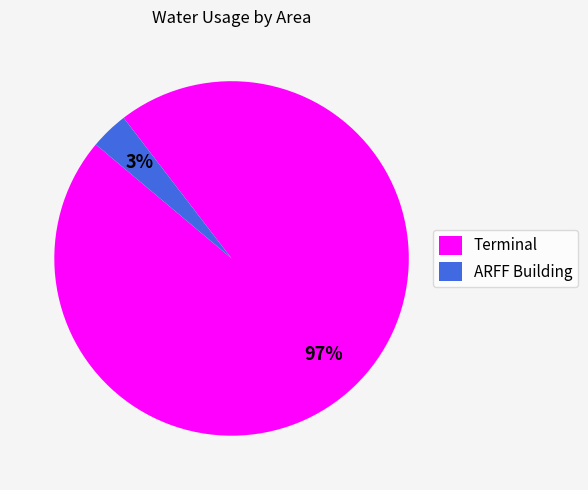

How many segments does this pie chart have?

2